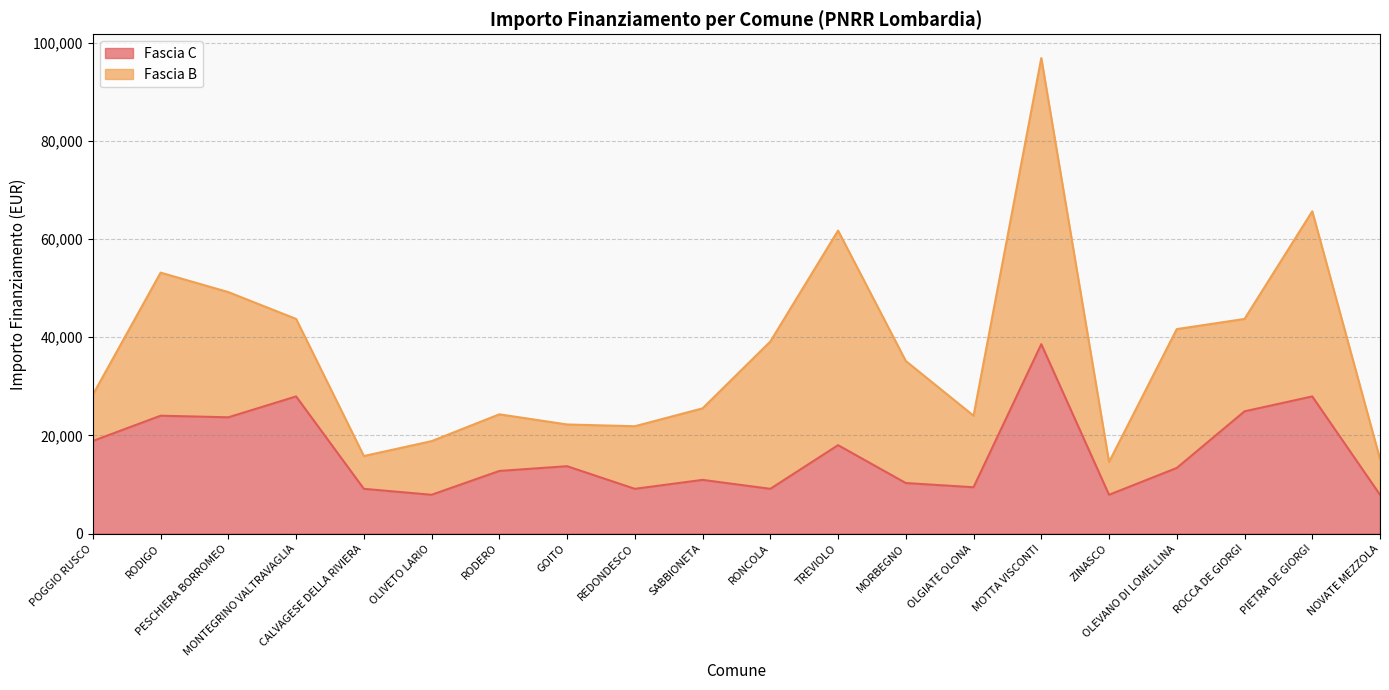

At which category does the chart reach its minimum across all series?

OLIVETO LARIO